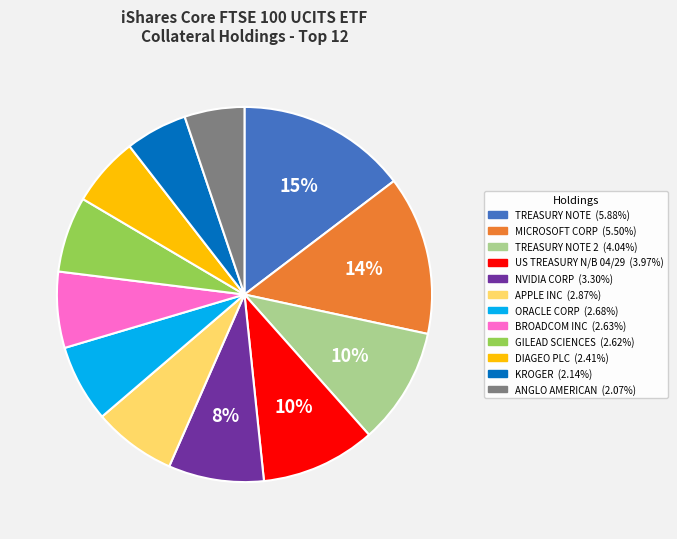

Is there any slice that represents more than half of the pie?

No